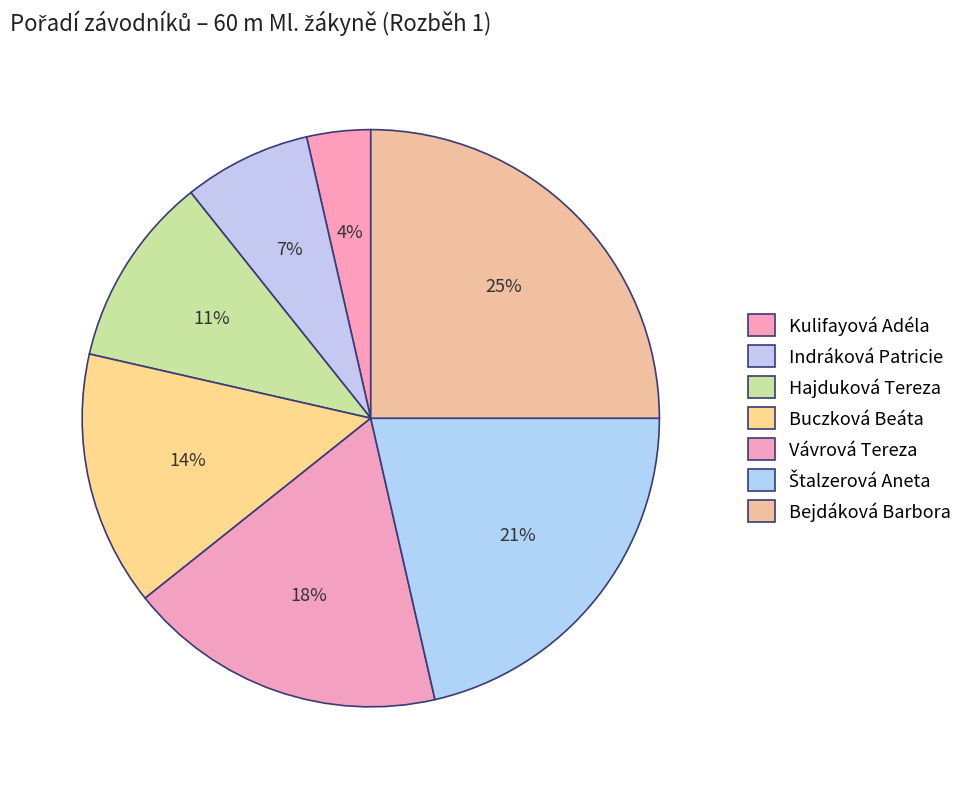

How many segments does this pie chart have?

7